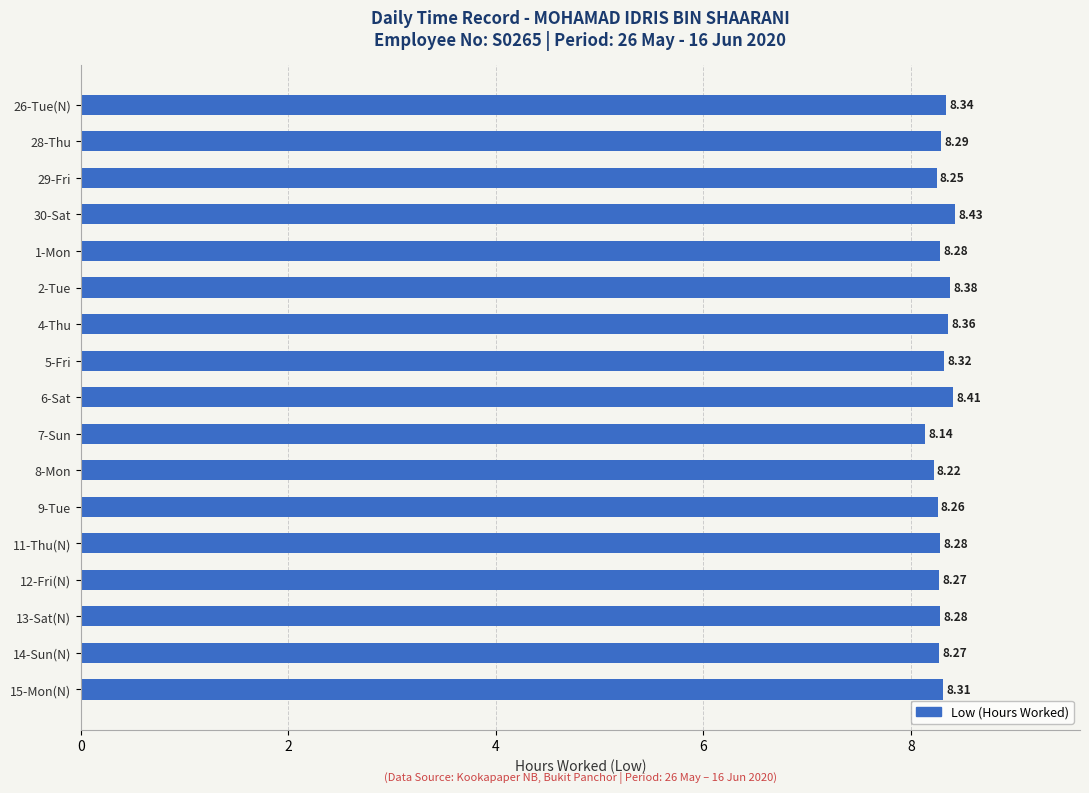

Approximately how many times larger is the value at 29-Fri compared to 4-Thu?

1.0